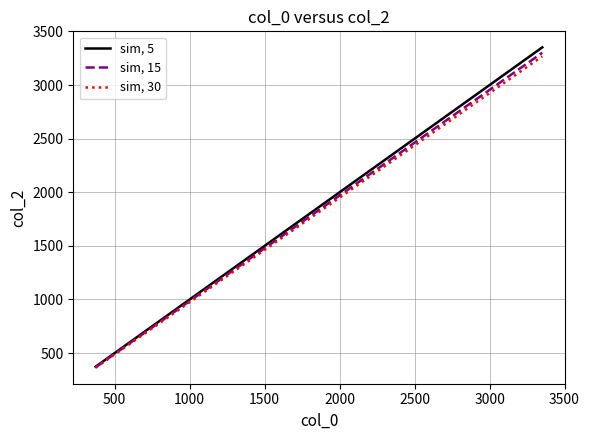

What is the value of the col_2 point at the 16th from the left?

1914.2